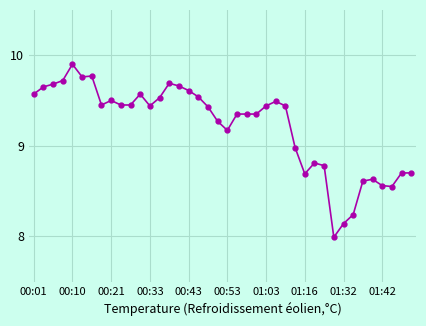

True or false: there are more than 0 points higher than both neighbors.

True